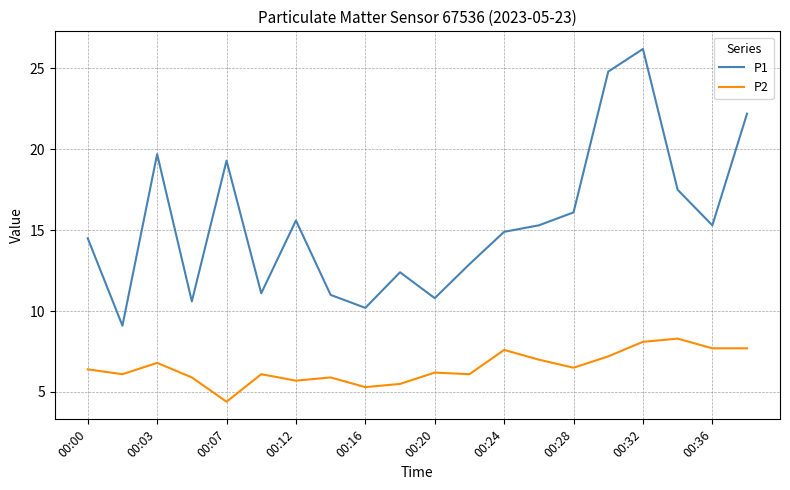

What is the minimum value for P2?

4.4